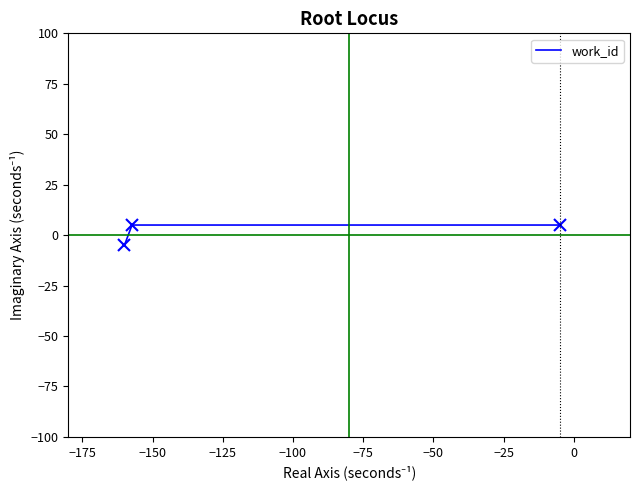

Reading left to right, transcribe all the data shown in this chart.

-5	5	5